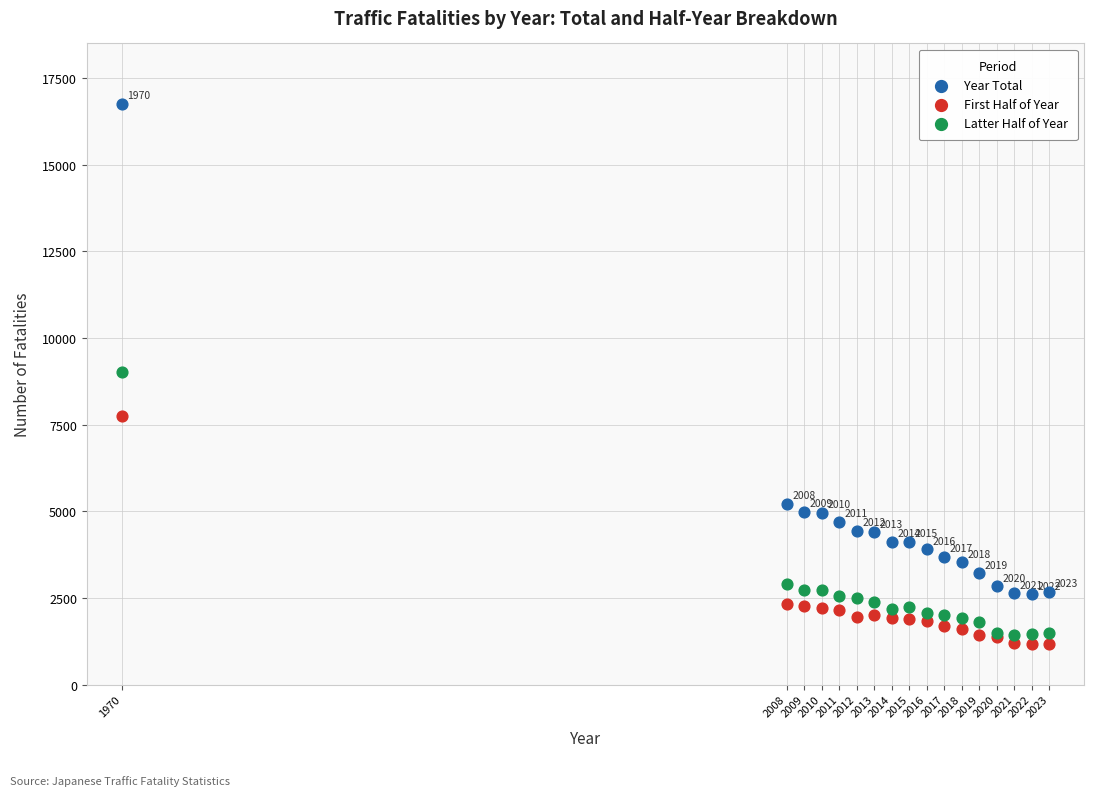

What are all the series names shown in the legend?

Year Total, First Half of Year, Latter Half of Year